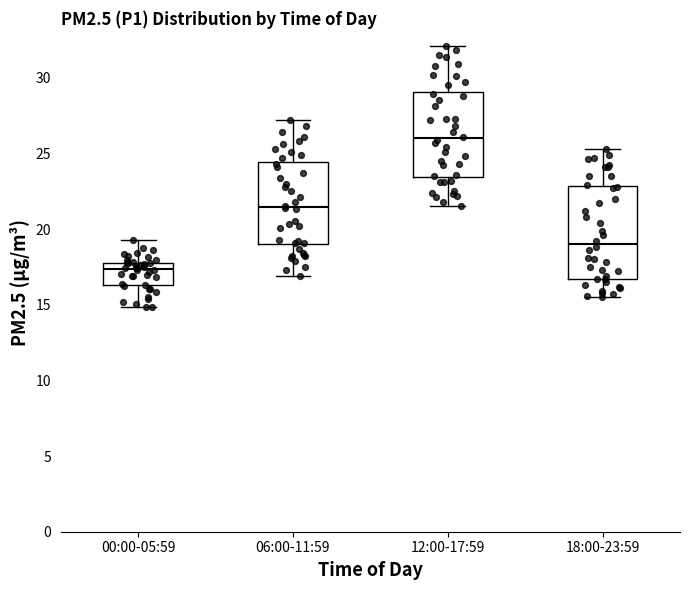

Where does the lower whisker of the box for 12:00-17:59 end on the y-axis? The values are not printed on the chart, so give them approximately, as read against the axis.

21.5